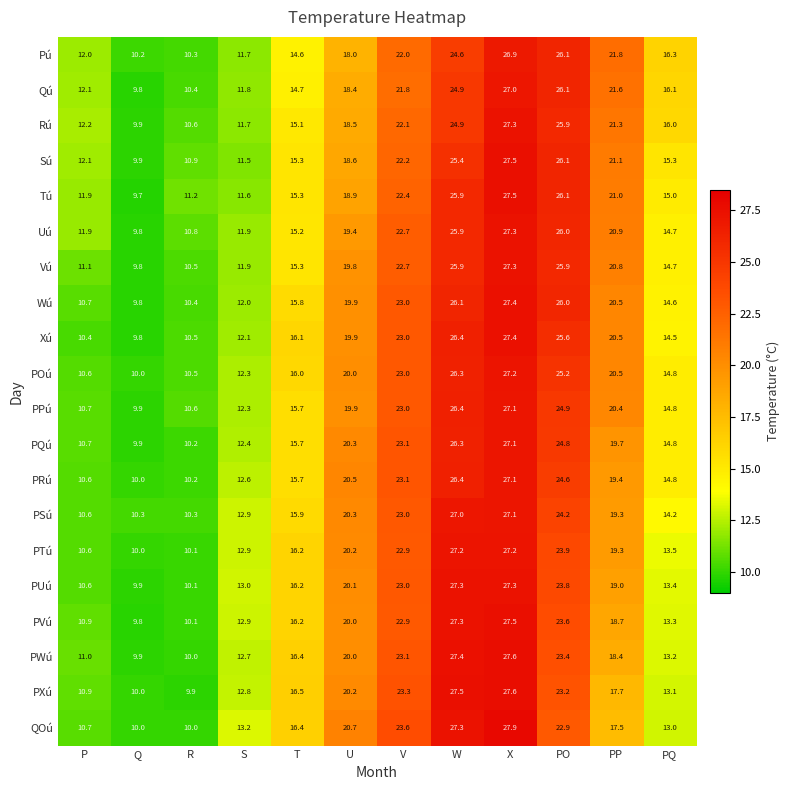

True or false: Xú has a value of 12.1 at PP.

False